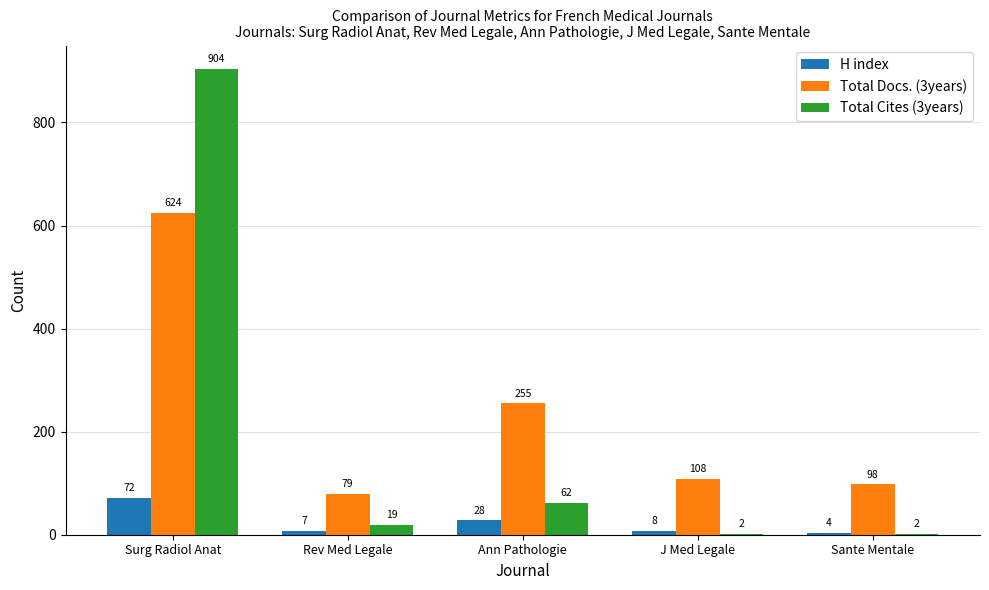

What is the sum of all H index values?

119